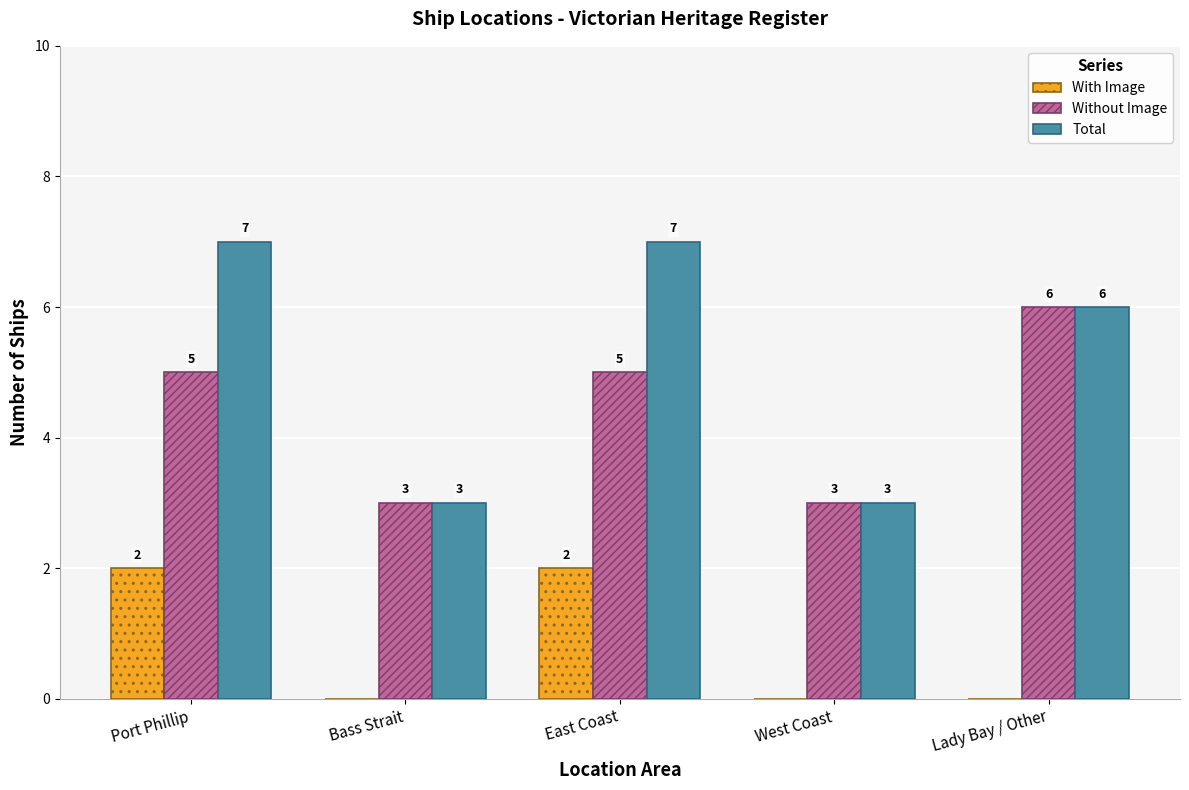

The value of Total at Lady Bay / Other is 10. True or false?

False